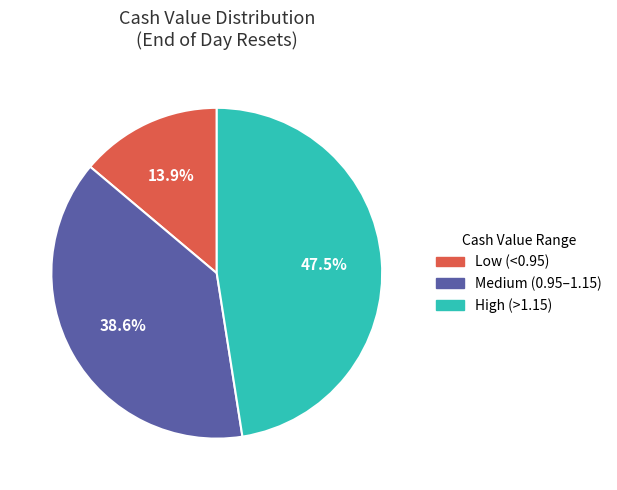

Does any single category account for the majority?

No